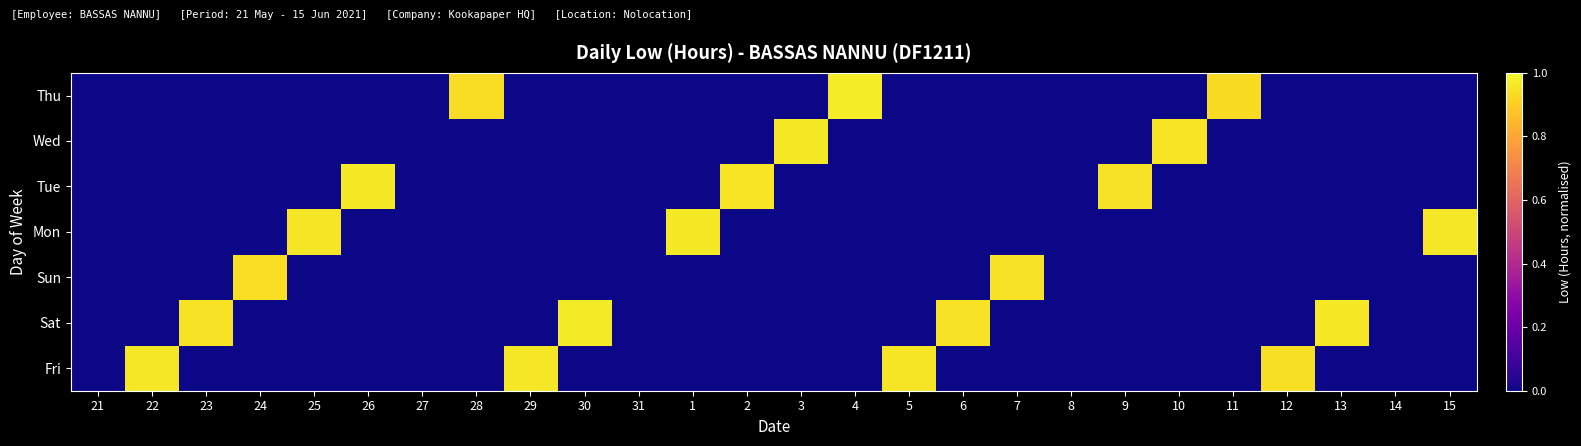

Between 13 and 22, which is larger?

22